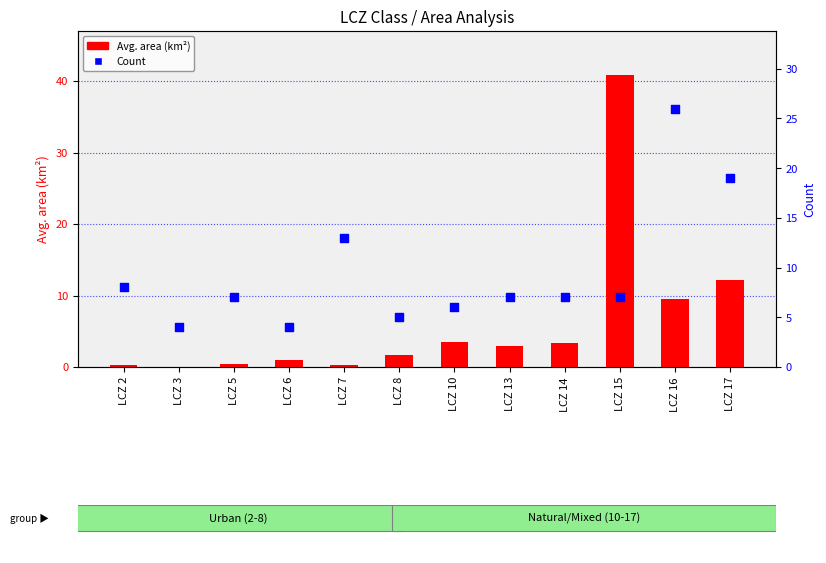

What are all the series names shown in the legend?

Avg. area (km²), Count